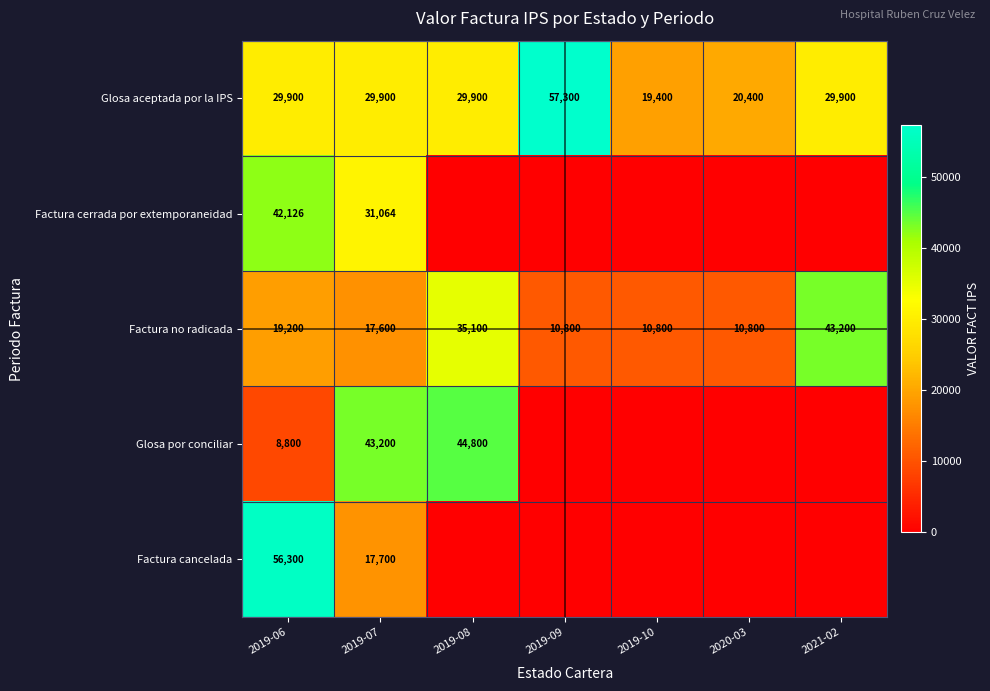

Which category has the highest value across all series?

2019-09